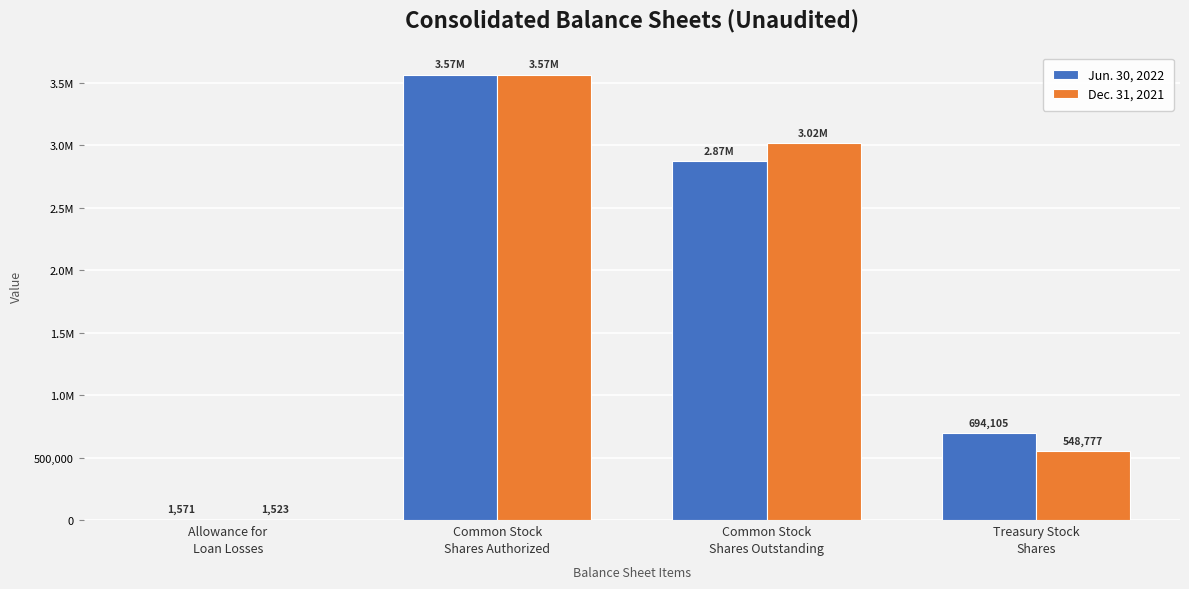

What are all the series names shown in the legend?

Jun. 30, 2022, Dec. 31, 2021